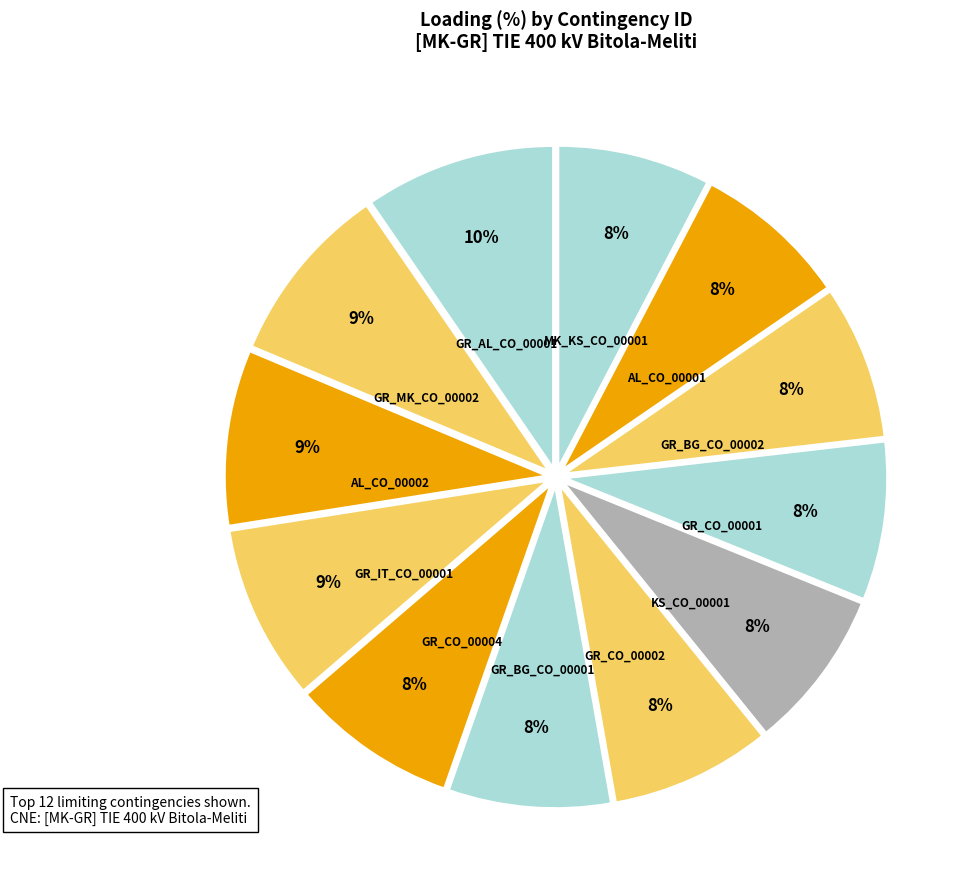

True or false: GR_MK_CO_00002 accounts for 9% of the total.

True